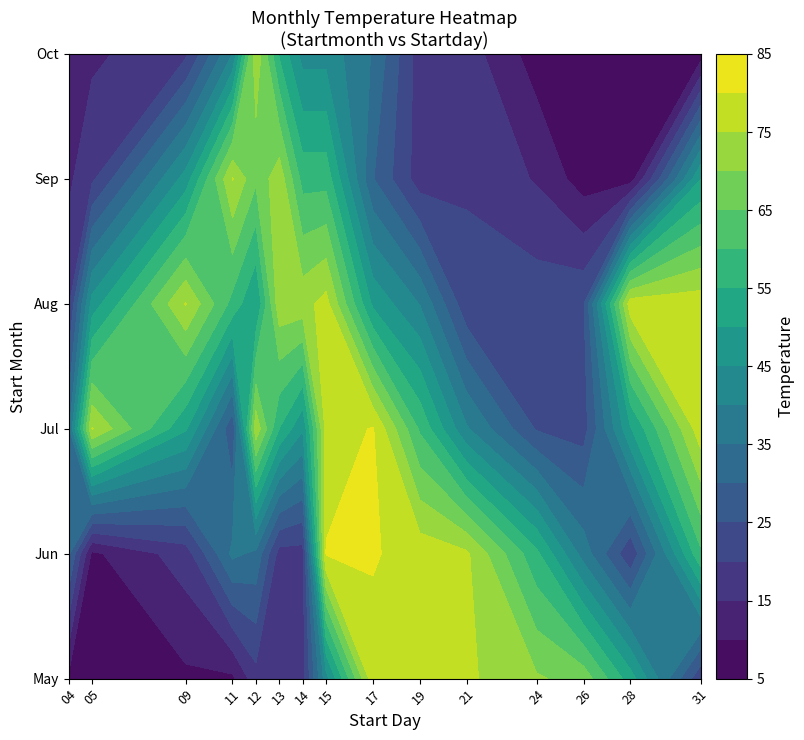

Between 09 and 26, which is larger?

26